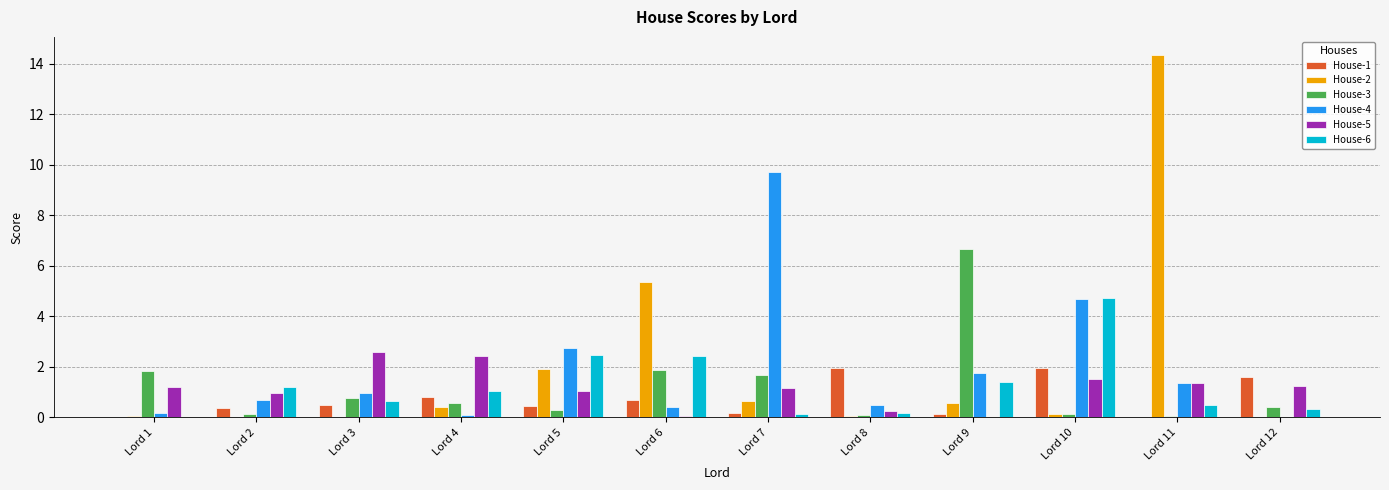

What is the sum of all House-2 values?

23.4